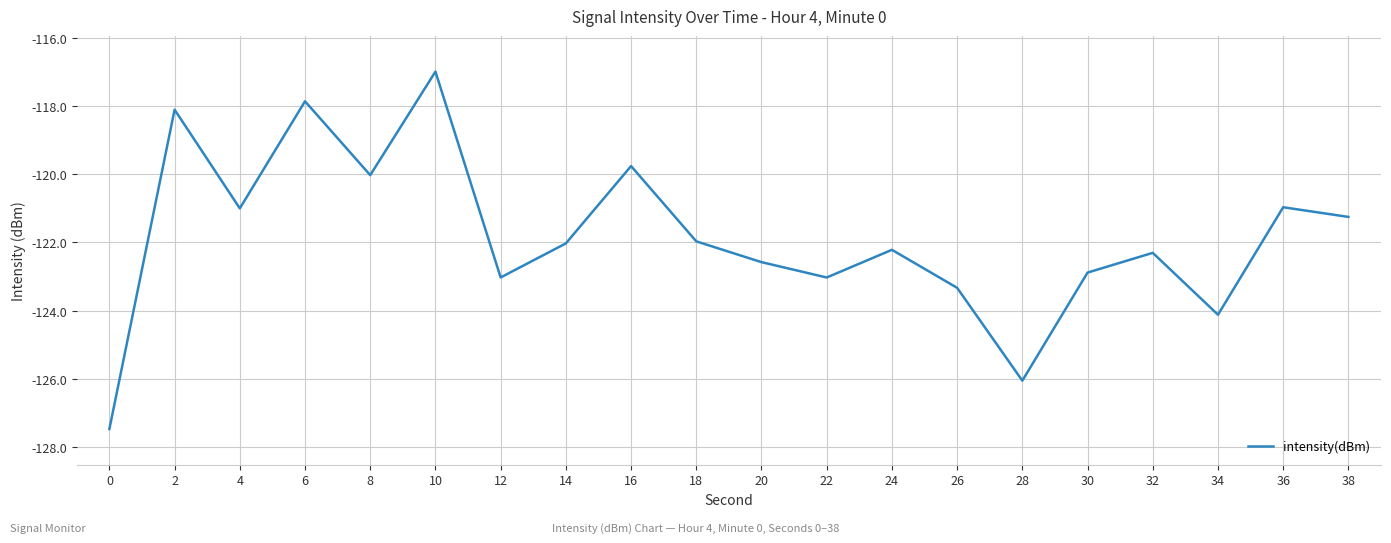

Reading left to right, list all the values displayed in this chart.

-127.5	-118.1	-121.0	-117.9	-120.0	-117.0	-123.0	-122.0	-119.8	-122.0	-122.6	-123.0	-122.2	-123.3	-126.1	-122.9	-122.3	-124.1	-121.0	-121.2